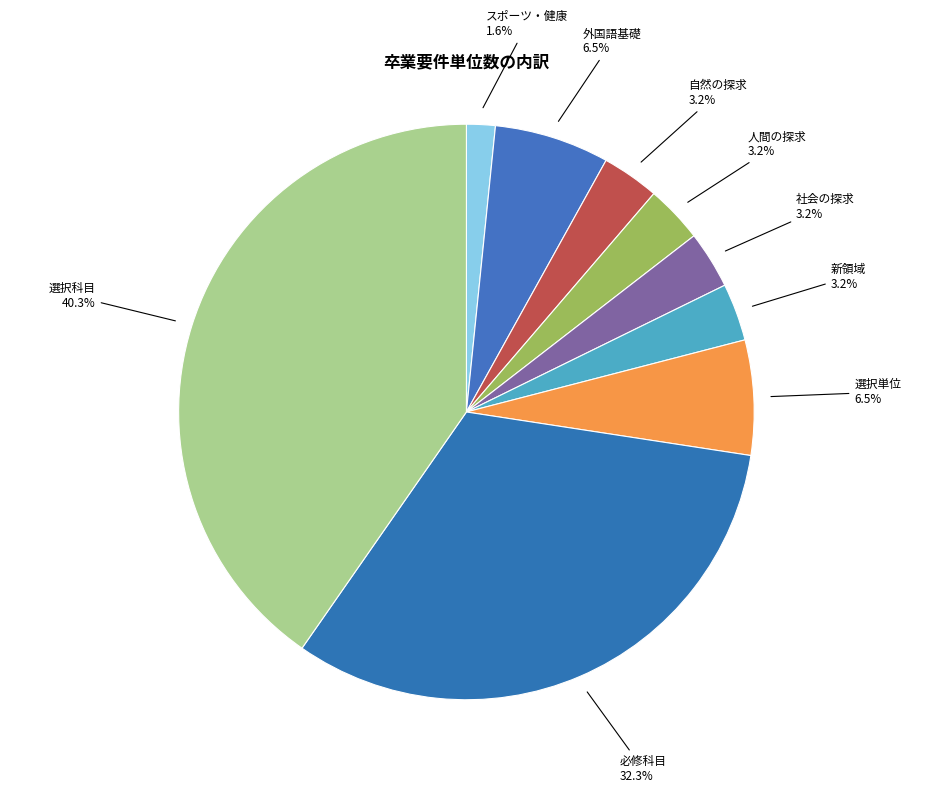

Does 必修科目 account for over 50% of the chart?

No